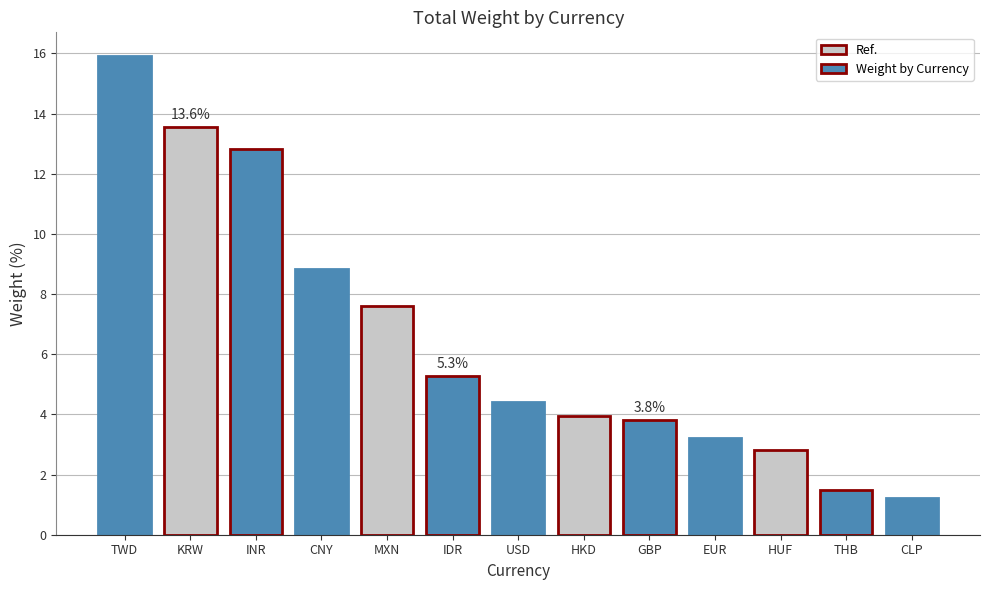

What is the change in value from MXN to EUR?

-4.4